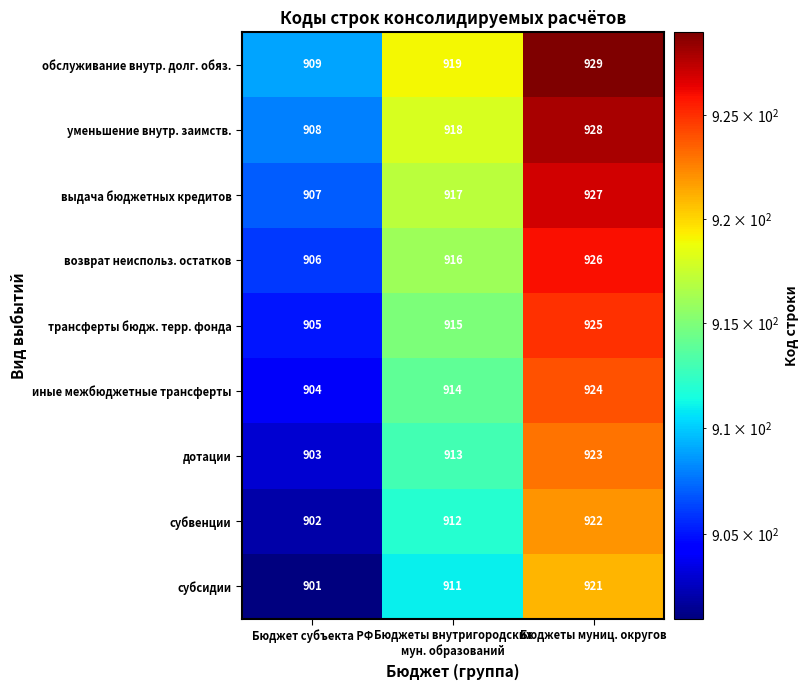

Rank the series at Бюджеты муниц. округов from highest to lowest value.

обслуживание внутр. долг. обяз., уменьшение внутр. заимств., выдача бюджетных кредитов, возврат неиспольз. остатков, трансферты бюдж. терр. фонда, иные межбюджетные трансферты, дотации, субвенции, субсидии